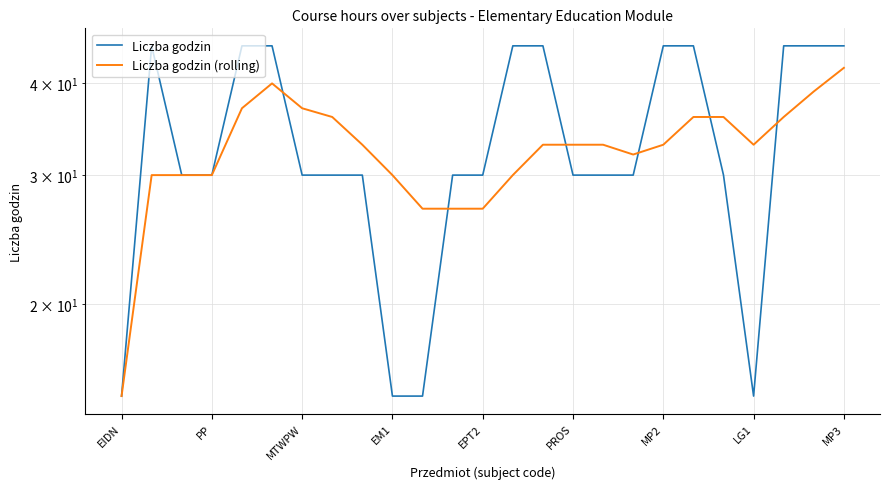

How many values in the Liczba godzin series are below 30?

4